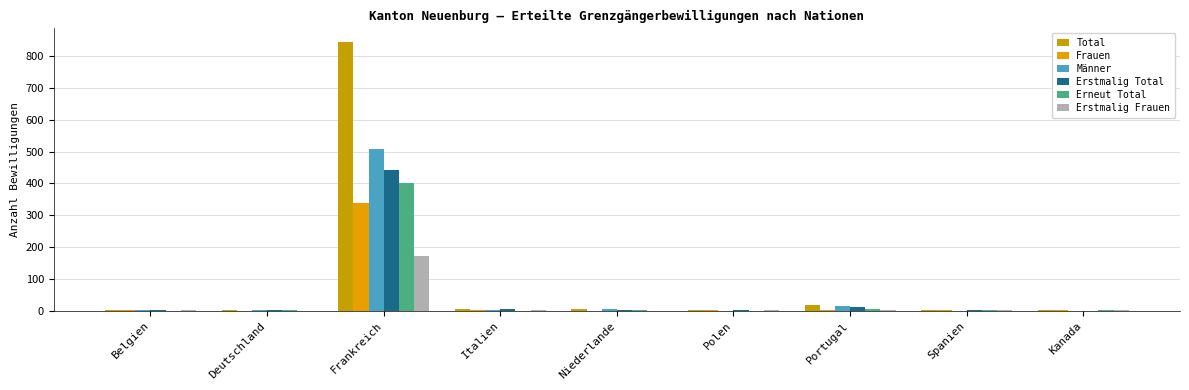

How many groups of bars are there?

9